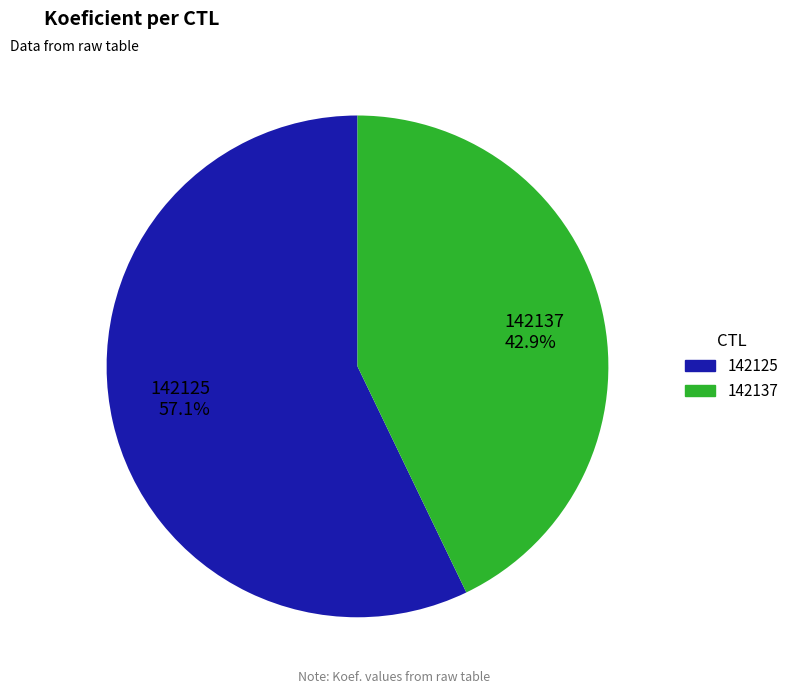

The 142137 slice represents 43% of the pie. True or false?

True